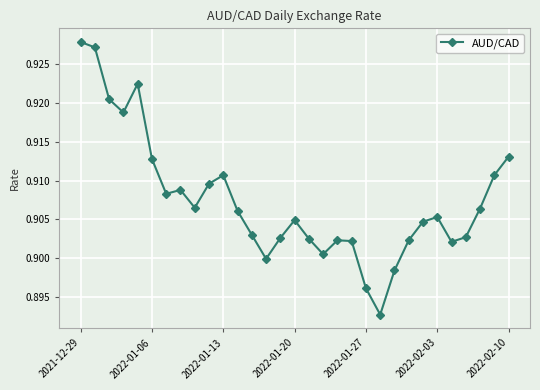

Count the values in the range 0 to 1.

31